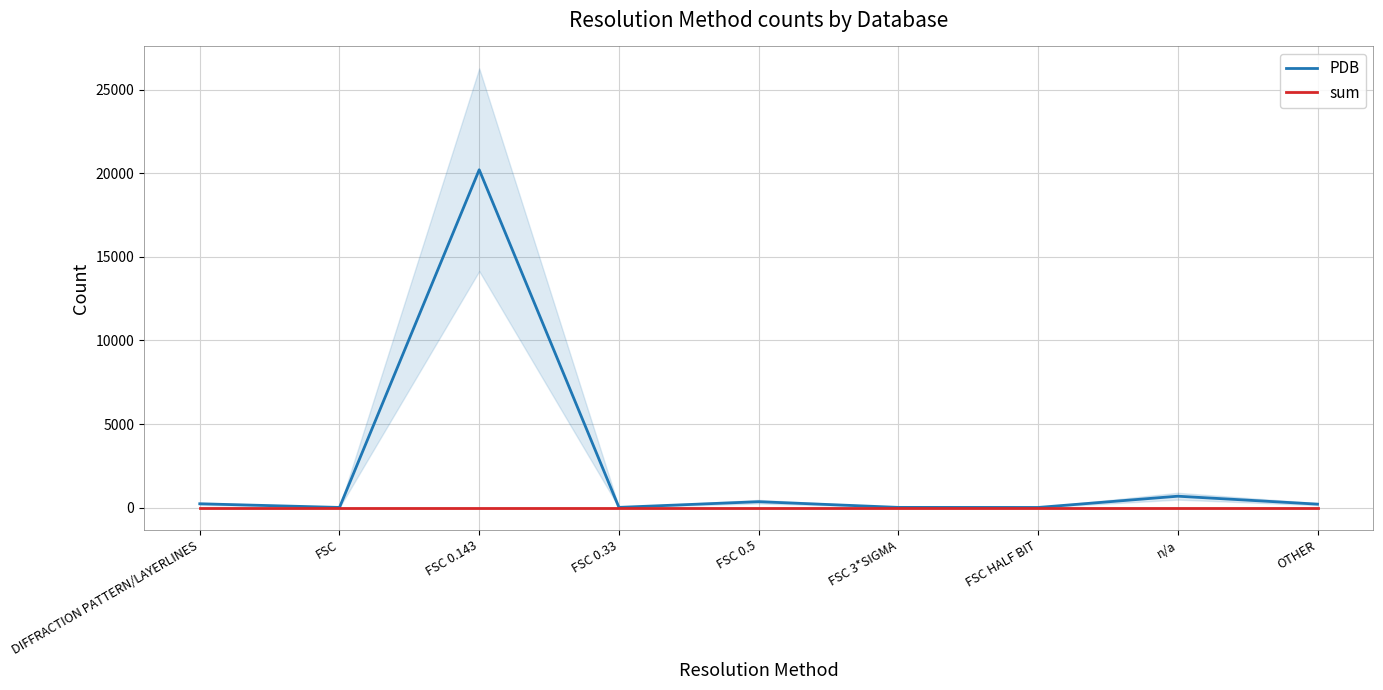

Rank the categories by sum value from highest to lowest.

DIFFRACTION PATTERN/LAYERLINES, FSC, FSC 0.143, FSC 0.33, FSC 0.5, FSC 3*SIGMA, FSC HALF BIT, n/a, OTHER